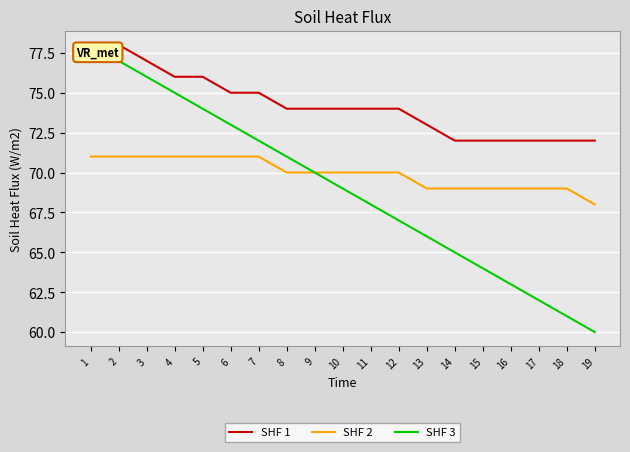

What is the highest value of the SHF 3 series?

78